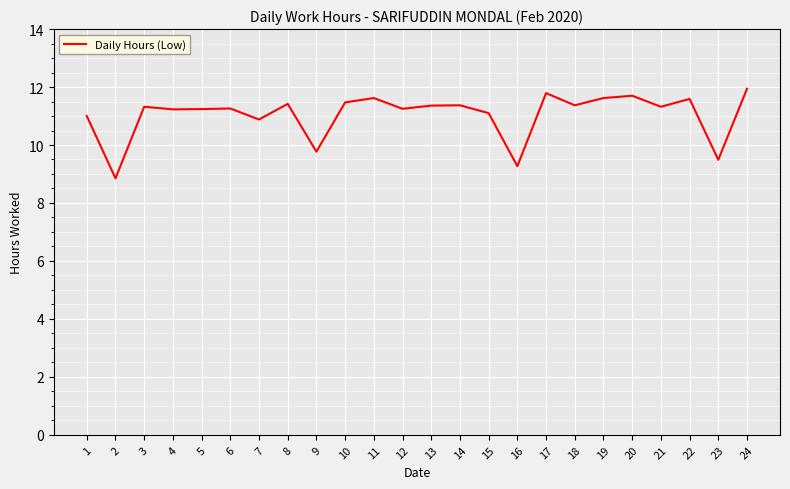

How many series are shown in this chart?

1